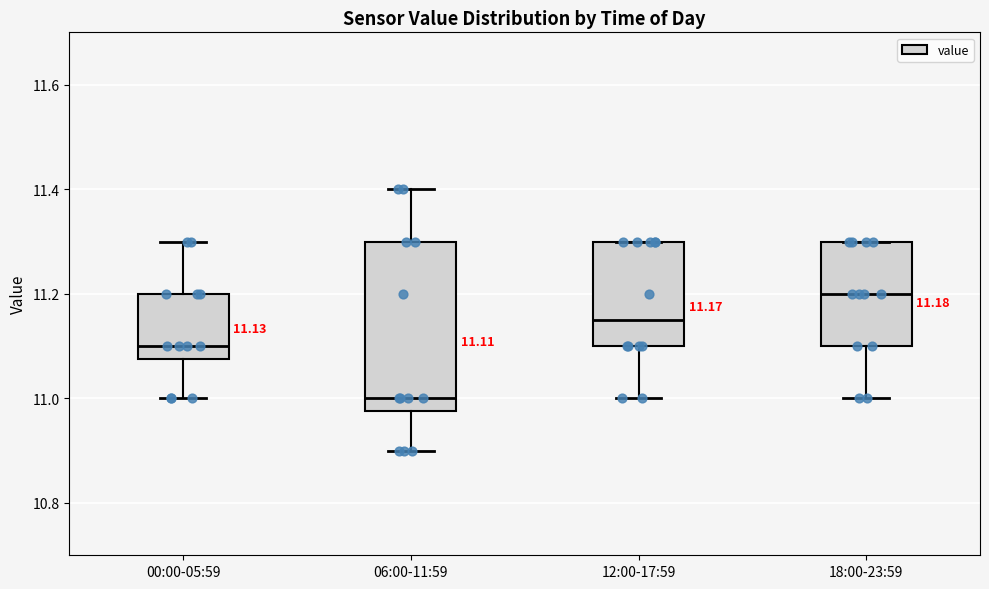

Which box is the tallest, from its lower edge to its upper edge?

06:00-11:59